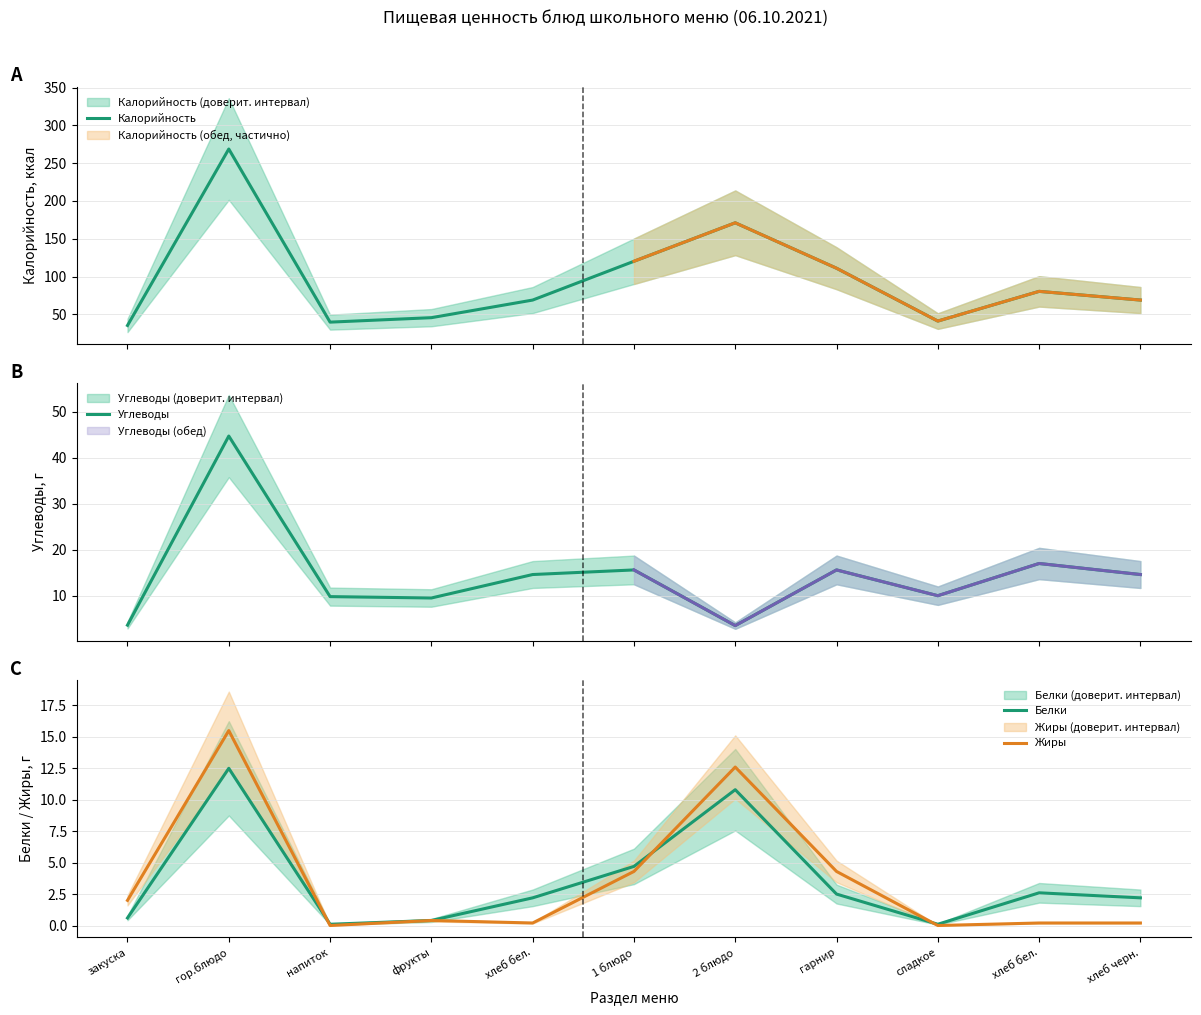

Is it true that Калорийность equals 68.9 at хлеб бел.?

True